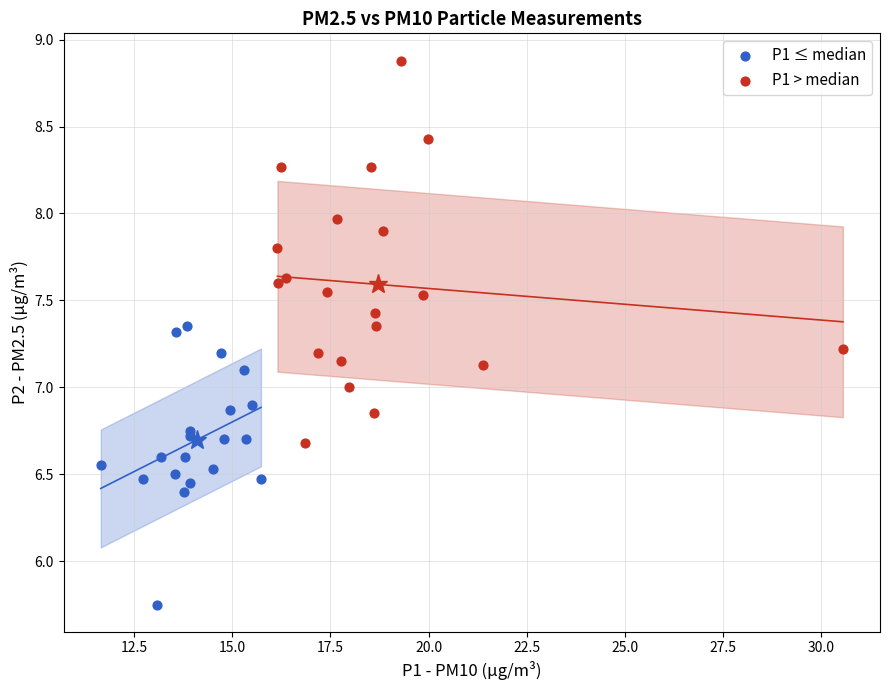

Which series reaches the minimum Y coordinate?

P1 ≤ median